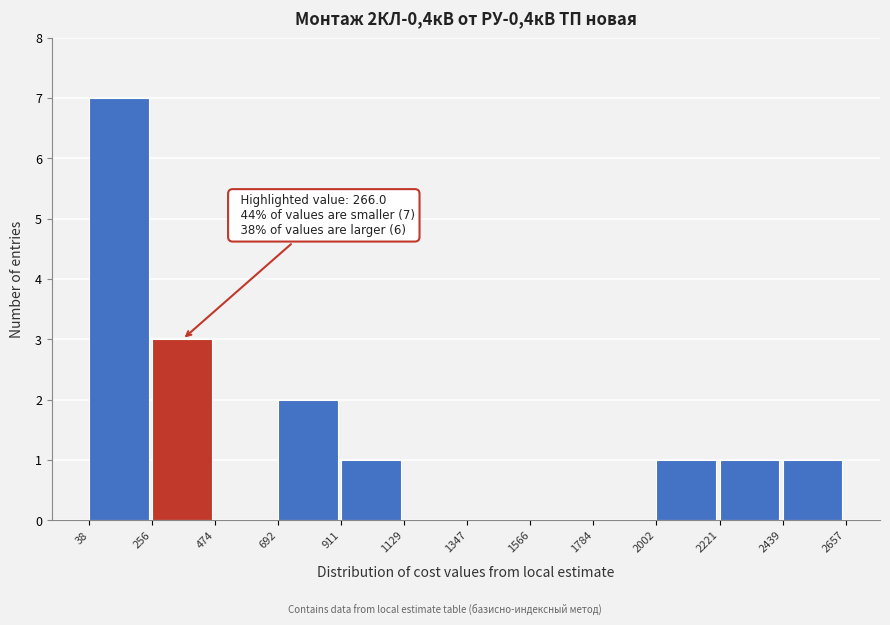

Over which range of the x-axis is the bar tallest?

38 to 256